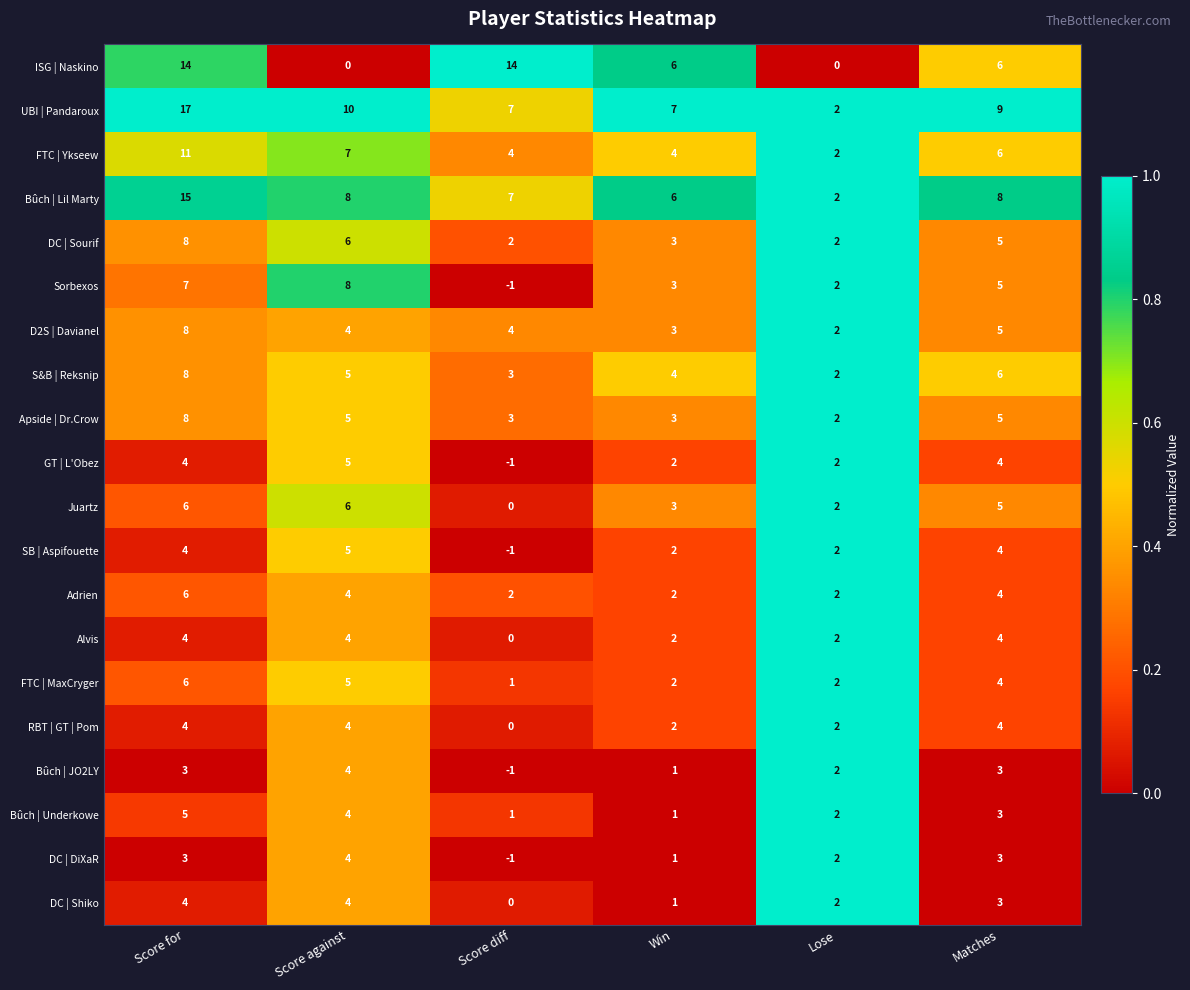

Which category has the highest value in the FTC | MaxCryger series?

Score for